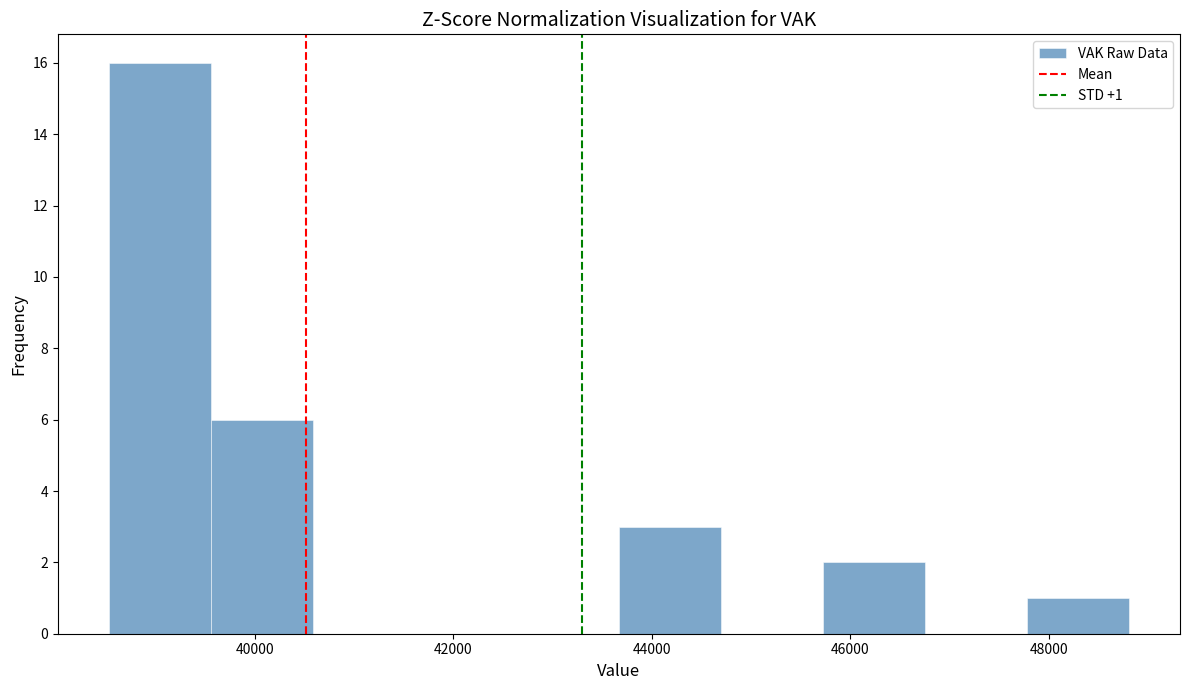

Which range on the x-axis has the tallest bar?

38600 to 39600